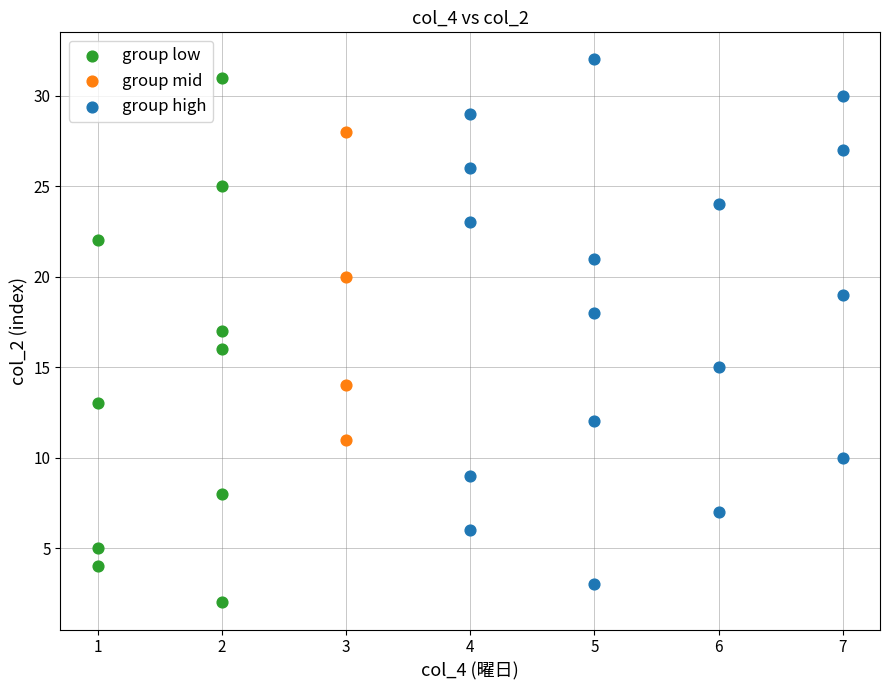

Which series reaches the maximum Y coordinate?

group high